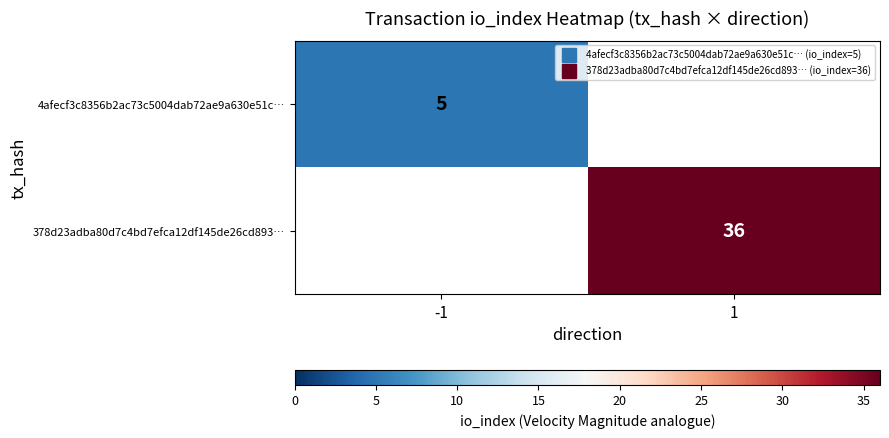

Rank the categories by 378d23adba80d7c4bd7efca12df145de26cd893… value from lowest to highest.

-1, 1